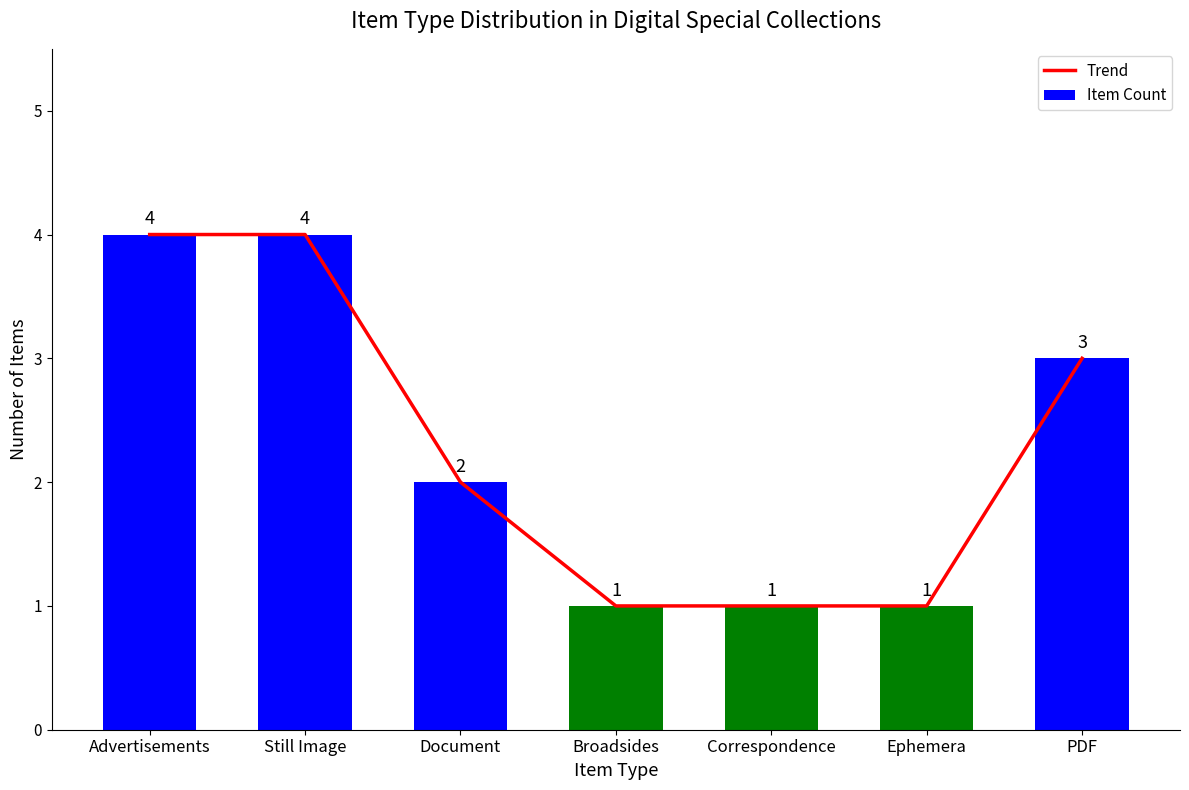

Is it true that Item Count equals 0 at Correspondence?

False